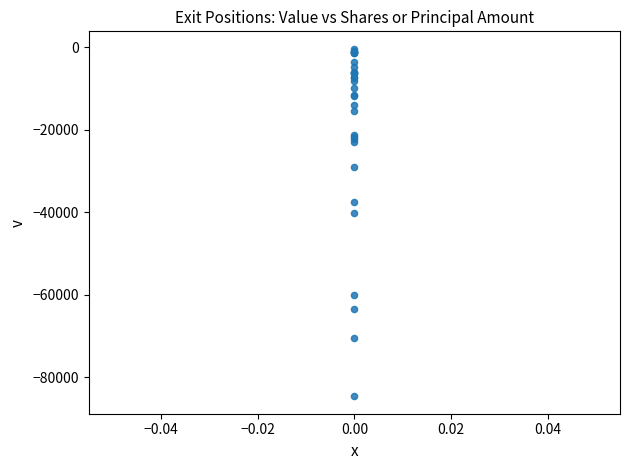

What Y value in the scatter plot is closest to -42453?

-40246